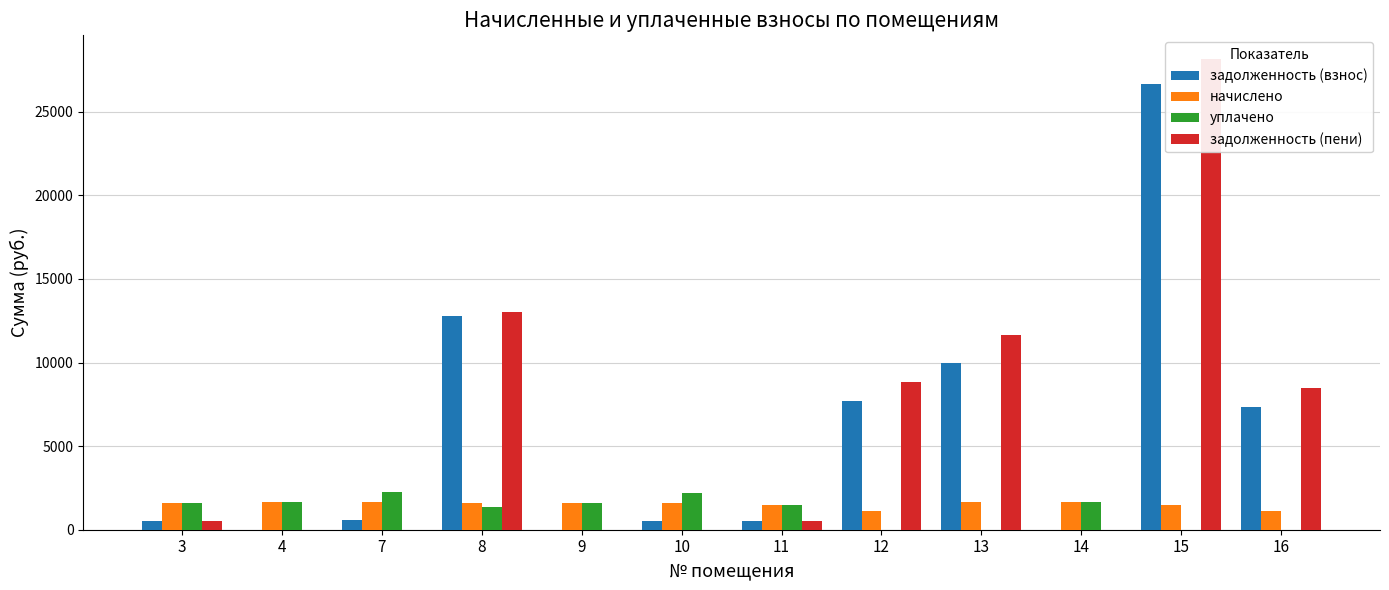

At how many categories does at least one series exceed 22985?

1